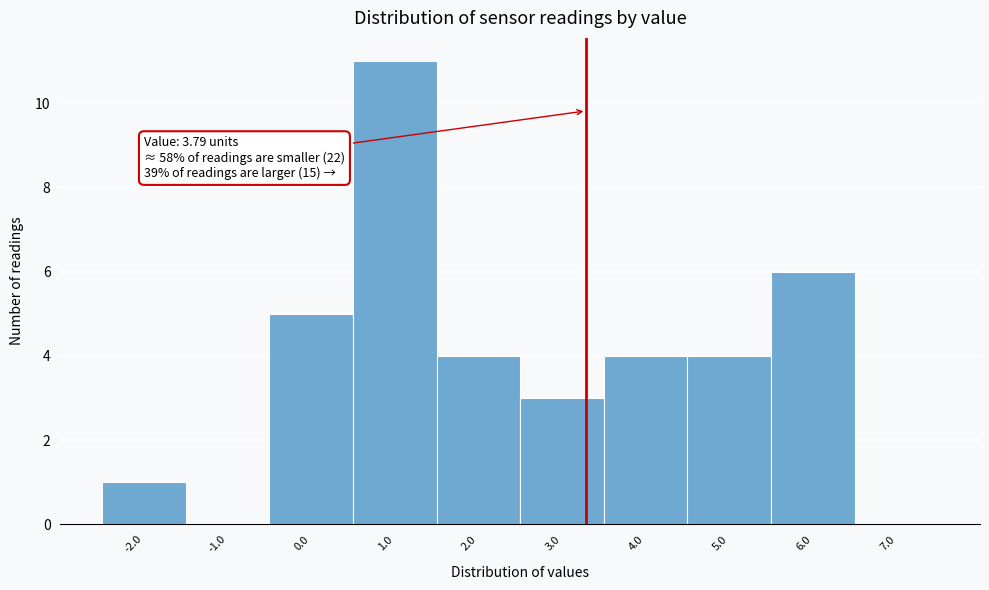

Reading right to left, list all the values displayed in this chart.

7.0=0	6.0=6	5.0=4	4.0=4	3.0=3	2.0=4	1.0=11	0.0=5	-1.0=0	-2.0=1